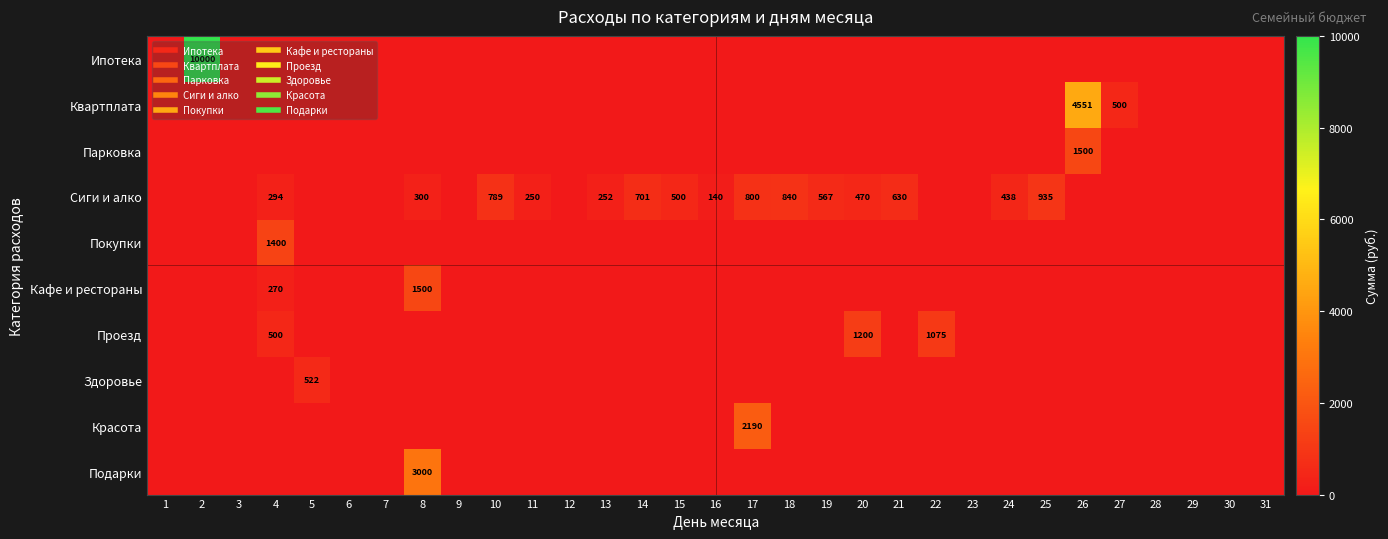

At 11, list the series in order from smallest to largest.

Ипотека, Квартплата, Парковка, Покупки, Кафе и рестораны, Проезд, Здоровье, Красота, Подарки, Сиги и алко